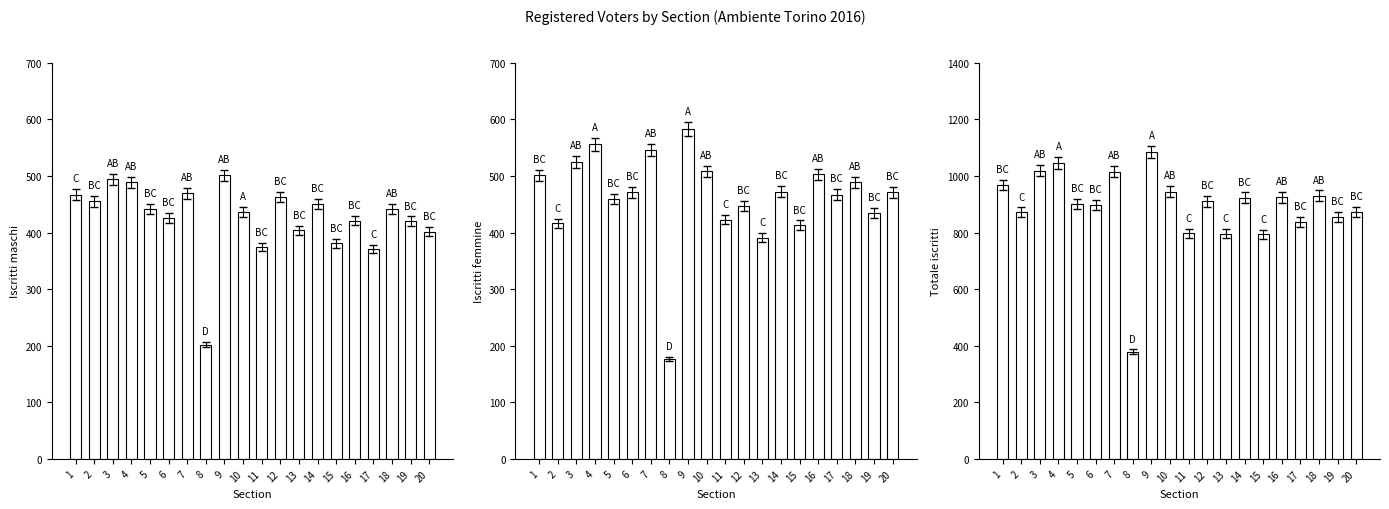

Rank the series by their maximum value, from highest to lowest.

Totale iscritti, Iscritti femmine, Iscritti maschi